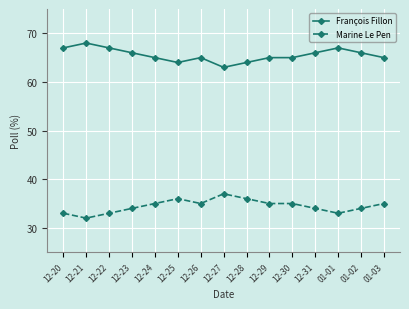

Does the chart display data point markers on the line(s)?

Yes